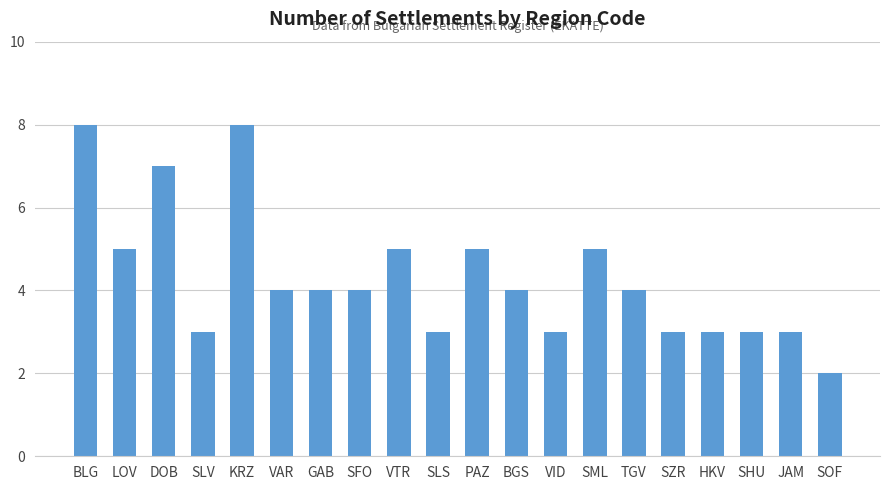

How many bars are there in total?

20